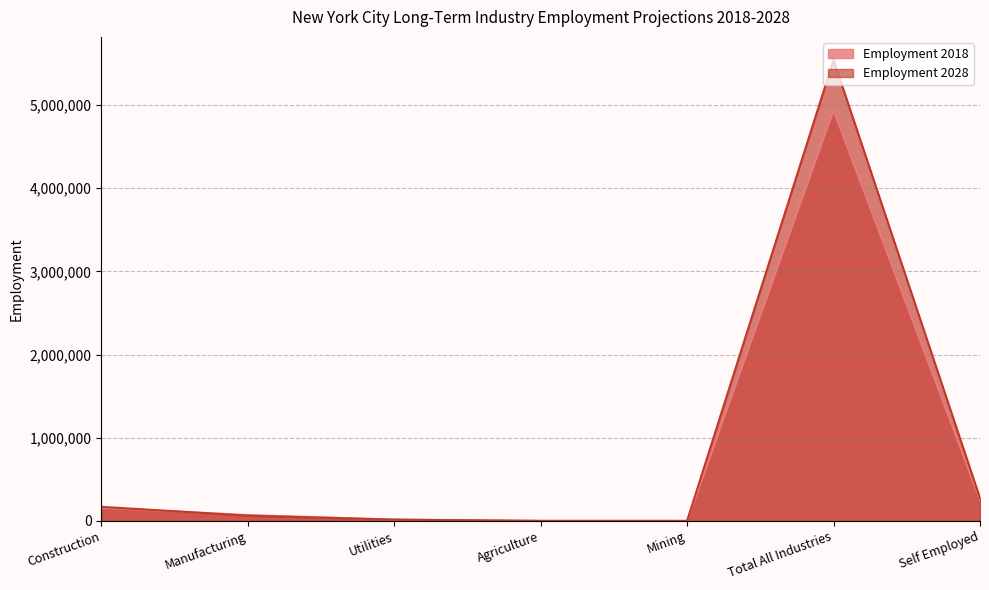

How many lines are shown in the chart?

2